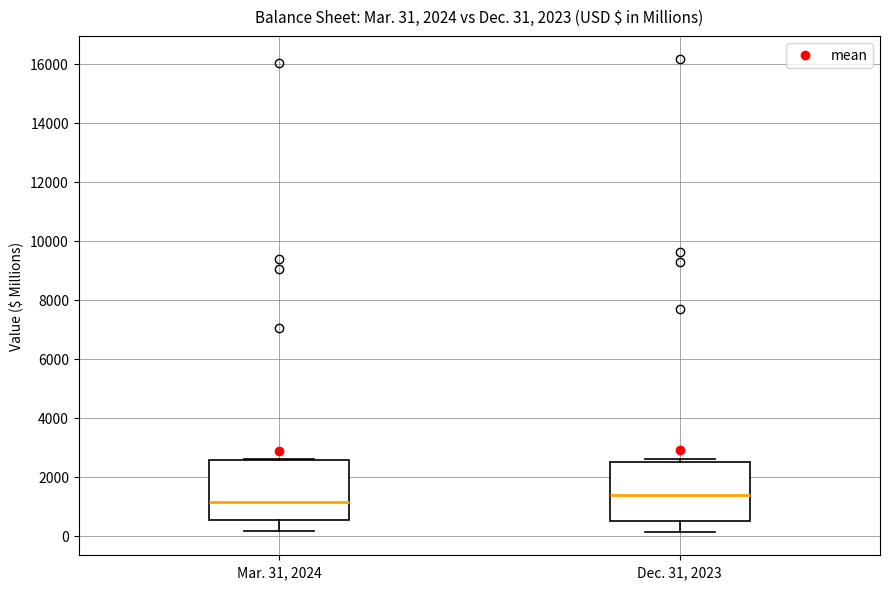

Which box has the highest median line?

Dec. 31, 2023